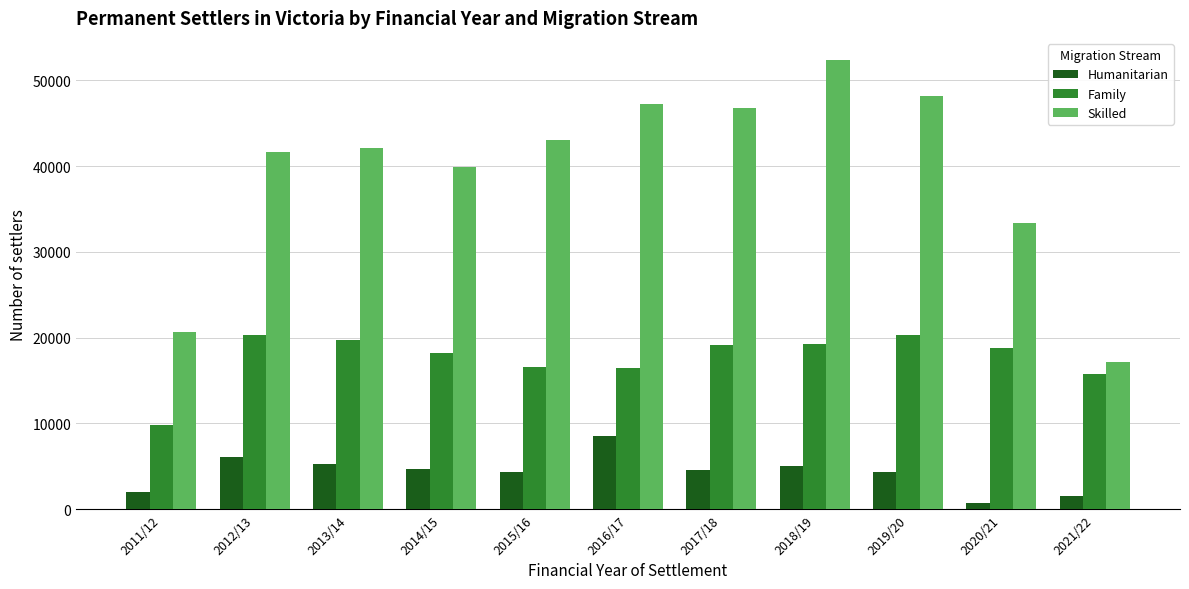

What are all the series names shown in the legend?

Humanitarian, Family, Skilled